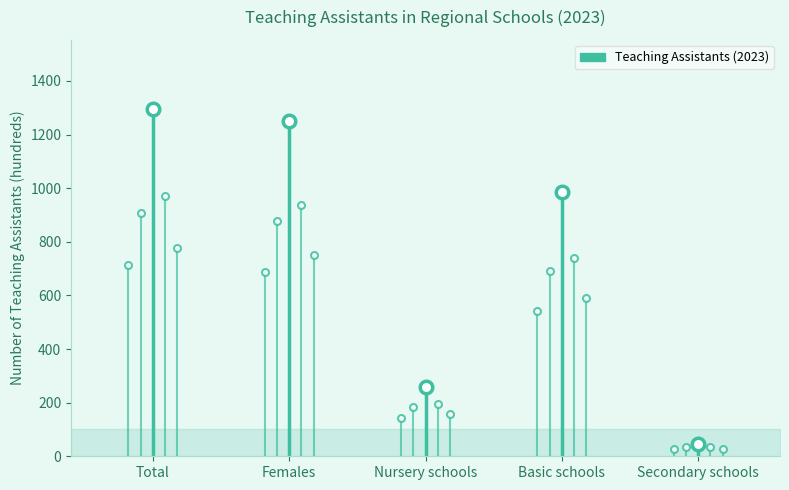

At which category does the chart reach its peak across all series?

Total